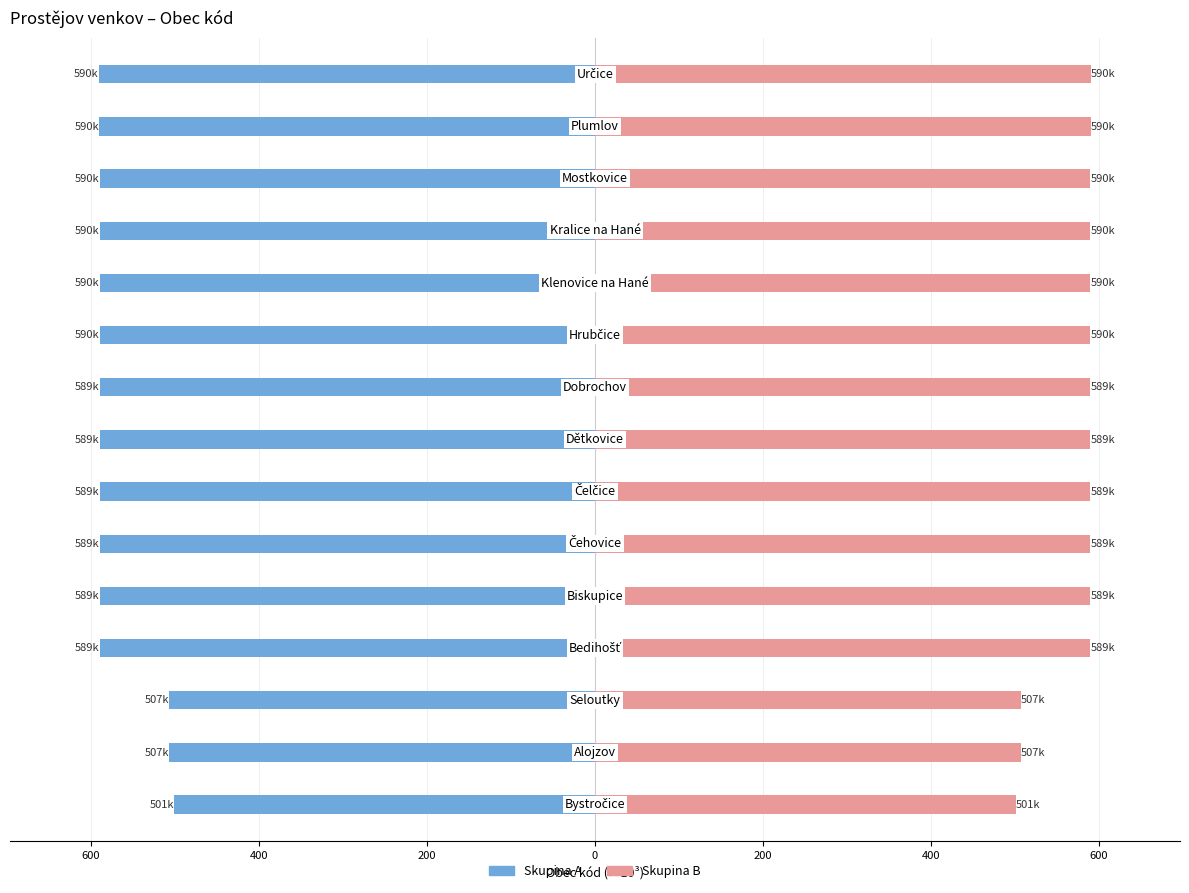

Does the chart contain stacked bars?

No